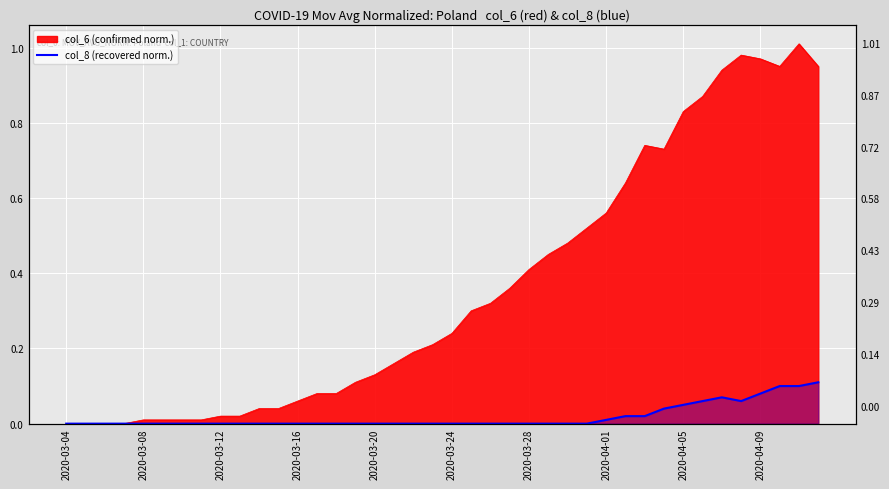

At which category does the chart reach its minimum across all series?

2020-03-04